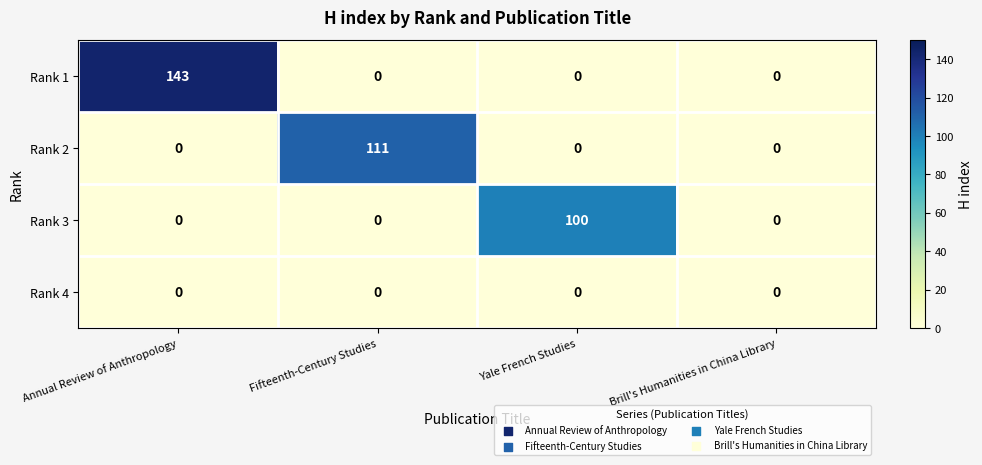

How many data points in Rank 2 are above 0?

1